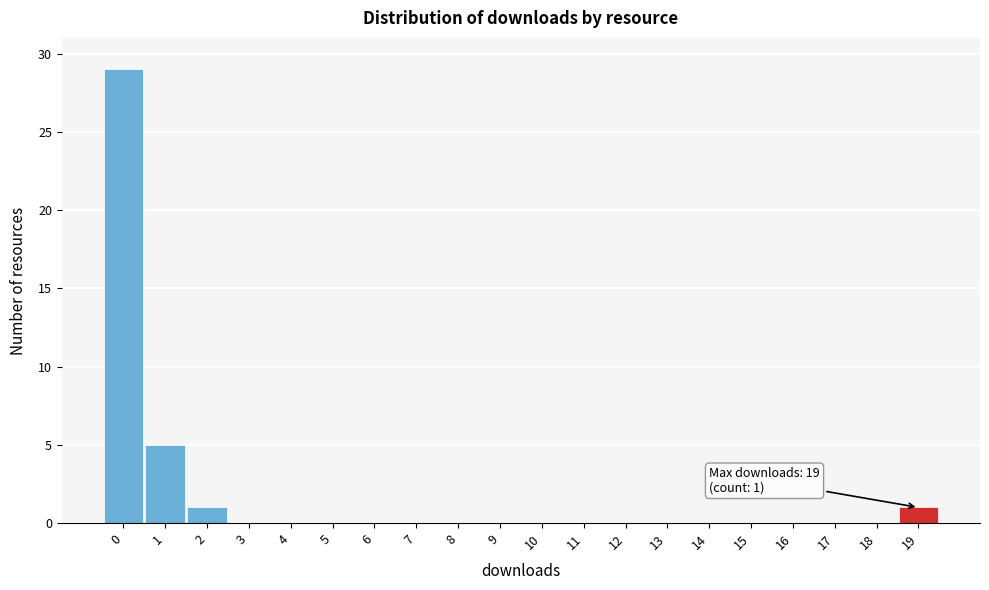

Over which range of the x-axis is the bar tallest?

-0.5 to 0.5